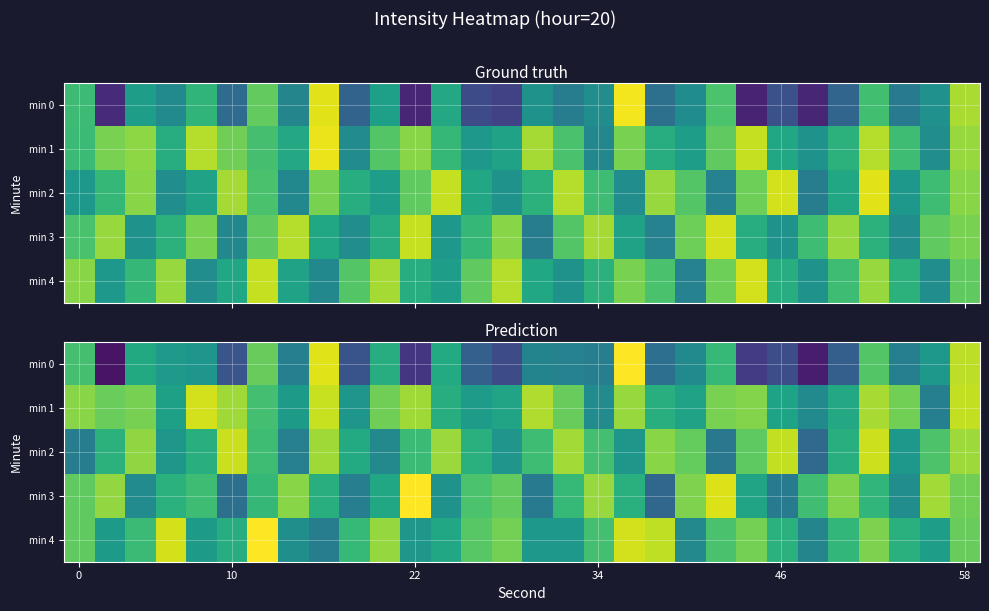

Between 16 and 6, which is larger?

6